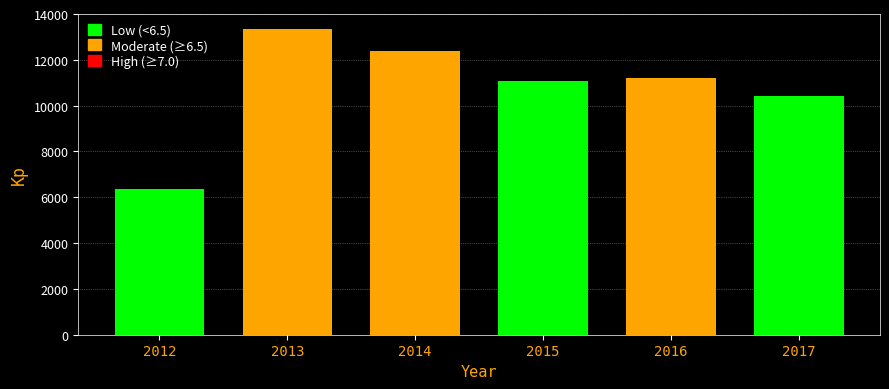

What is the value of the 1st bar from the left?

6373